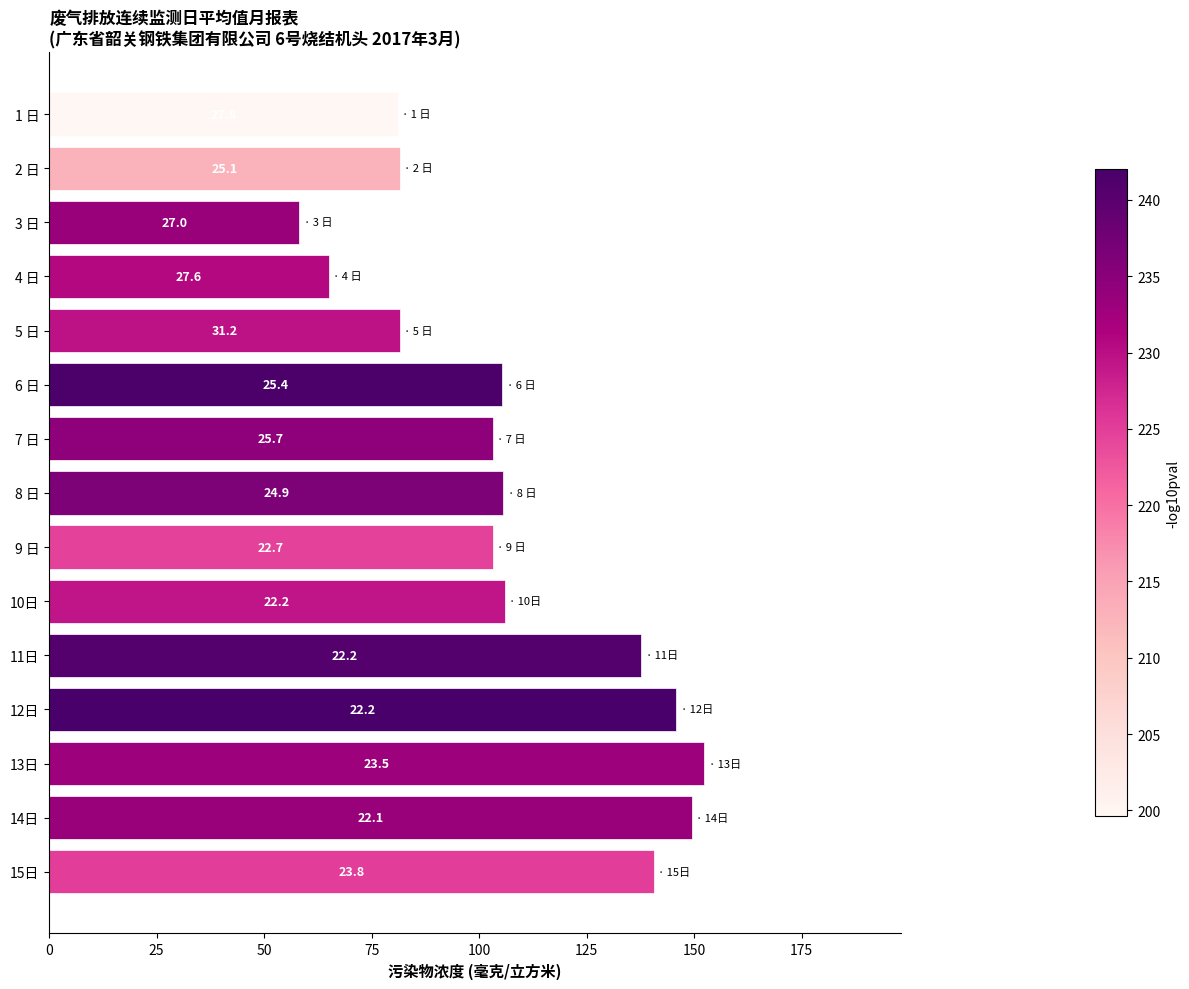

How many bars are there in total?

15